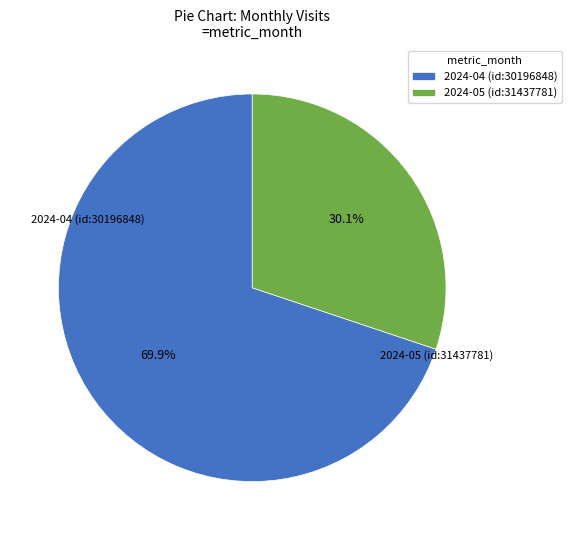

Which has a higher value, 2024-05 (id:31437781) or 2024-04 (id:30196848)?

2024-04 (id:30196848)